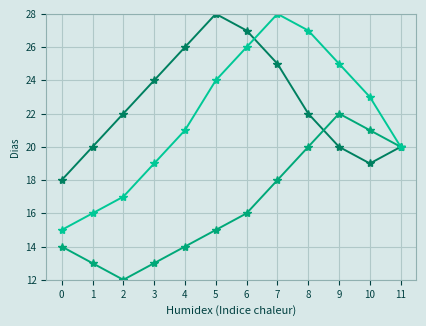

What is the smallest value displayed?

12